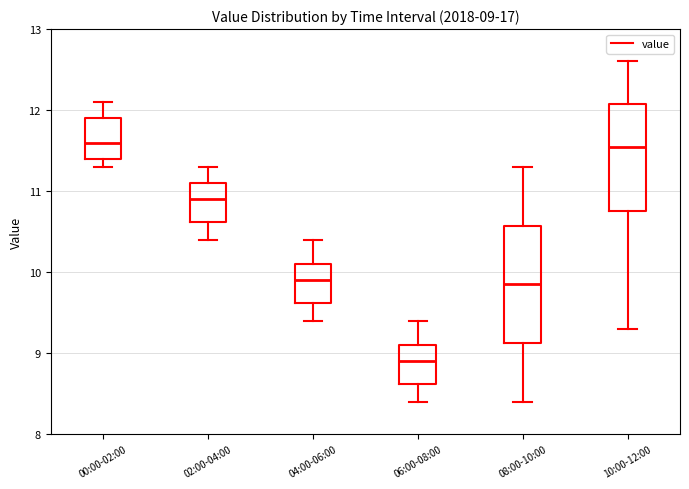

Which box is the tallest, from its lower edge to its upper edge?

08:00-10:00